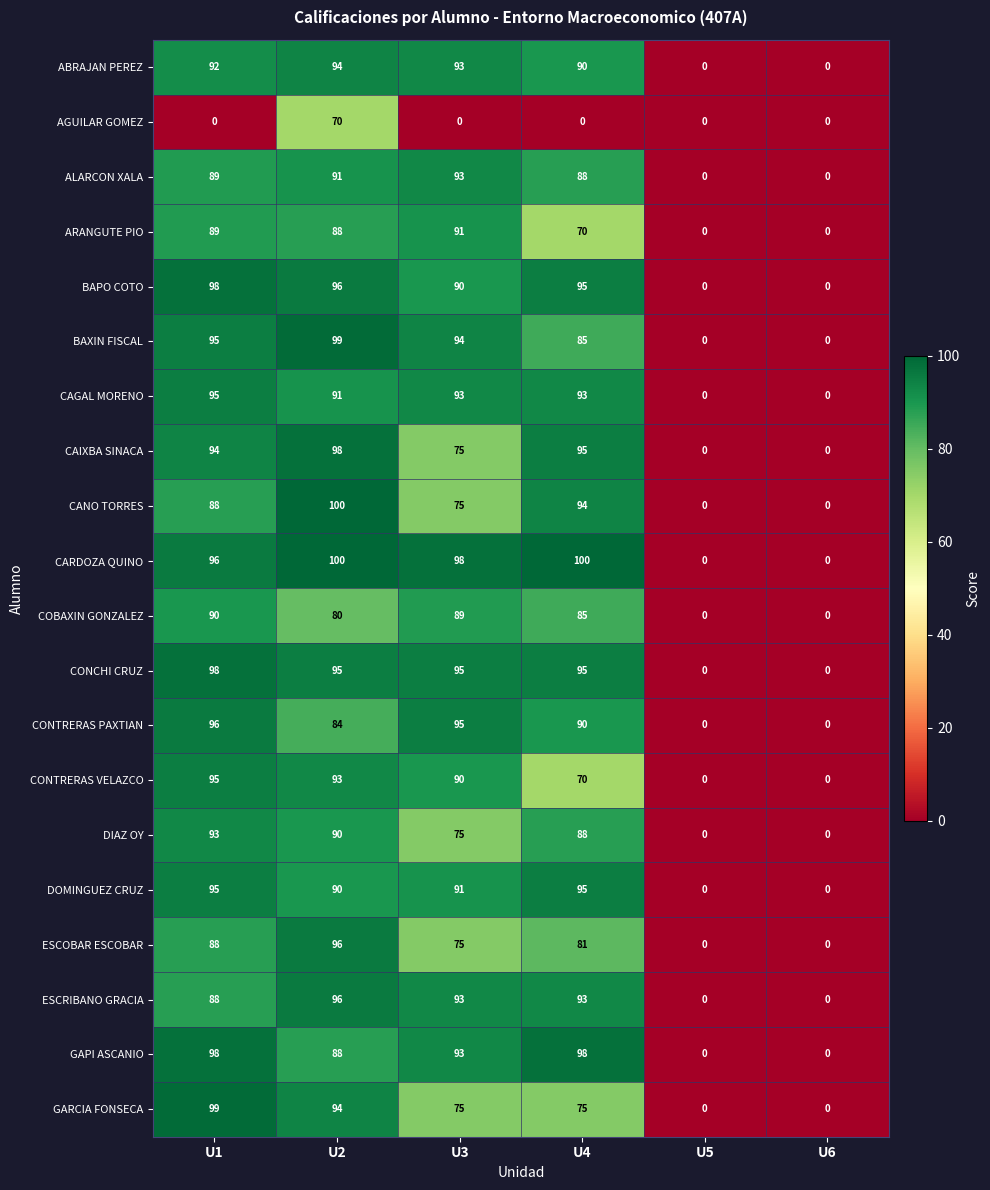

What is the difference between the BAXIN FISCAL values at U1 and U4?

10